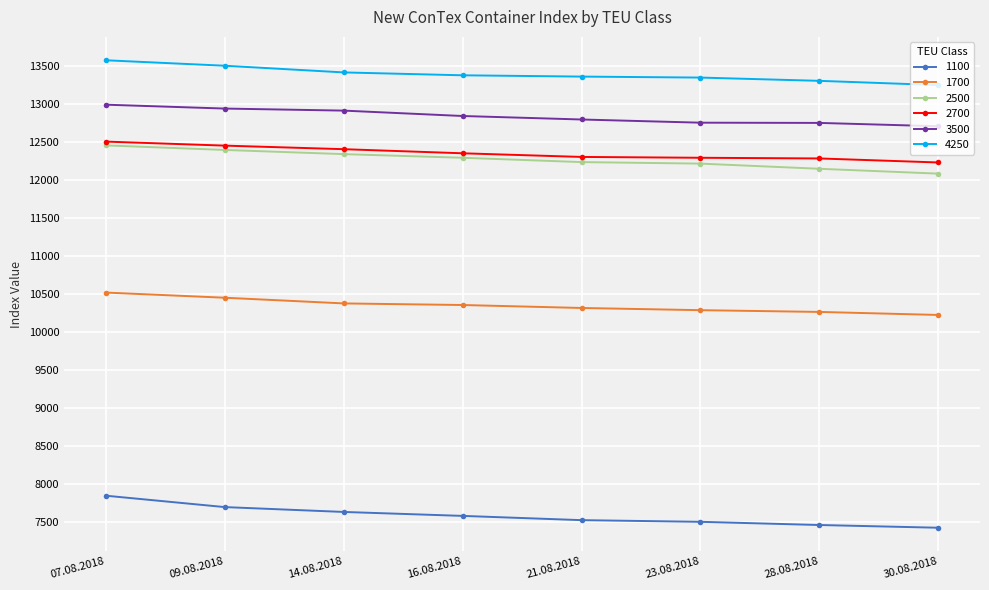

What is the lowest value of the 2700 series?

12235